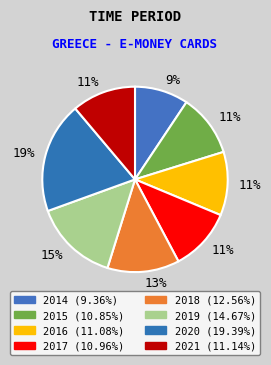

Is it true that 2021 is 11% of the pie?

True